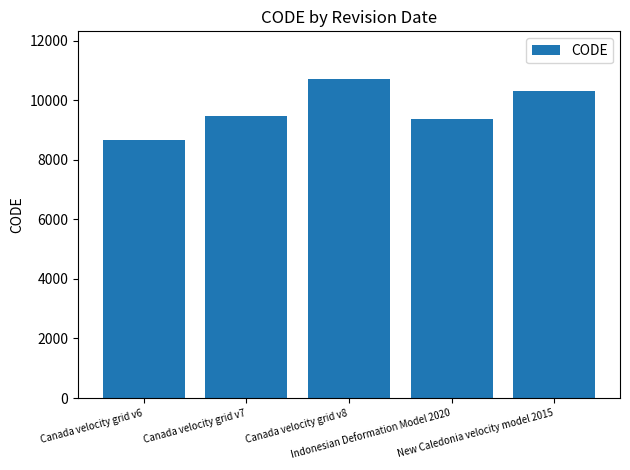

Where is the data nearest to the value 9691?

Canada velocity grid v7